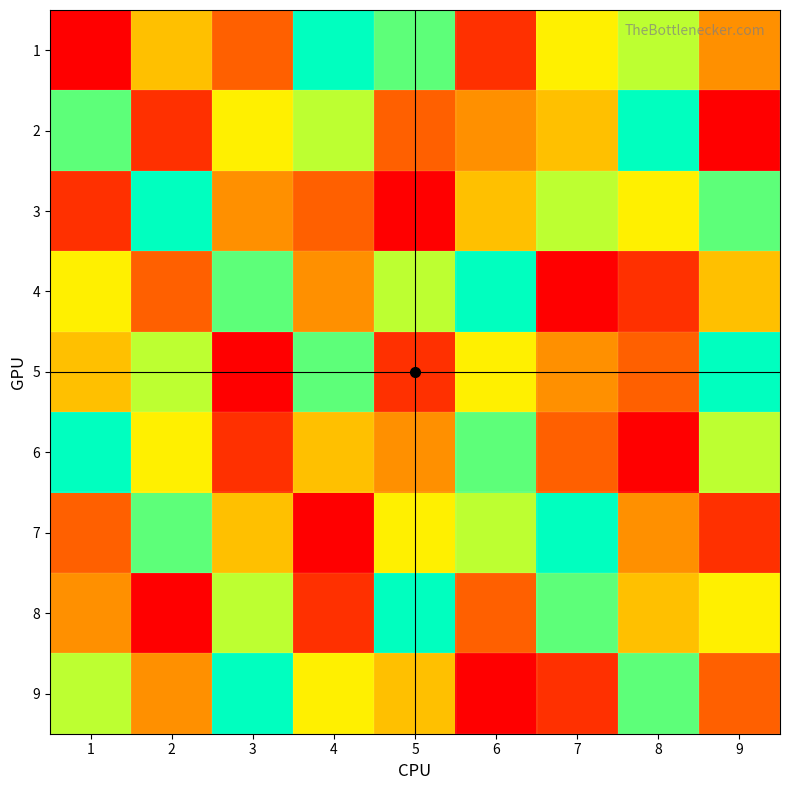

At which category is the sum across all series the highest?

1